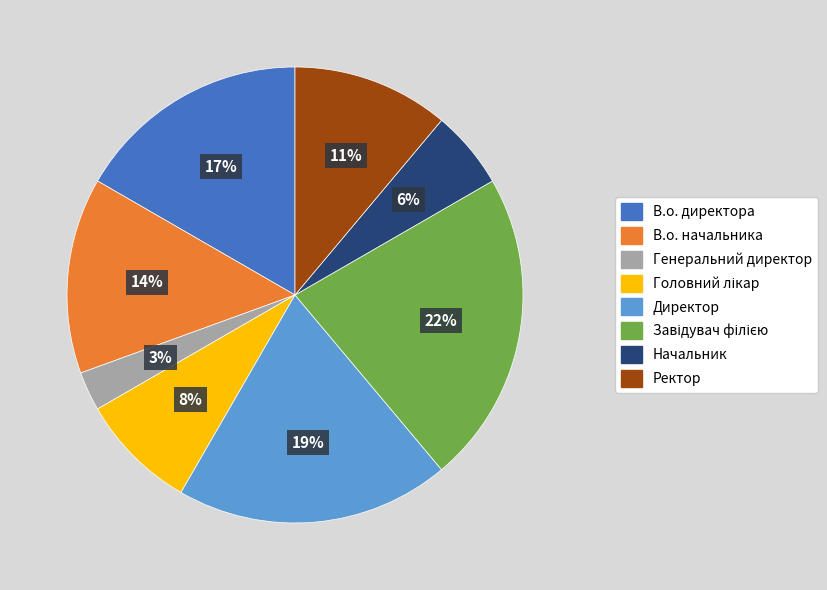

What percentage is the Ректор slice, to the nearest percent?

11%